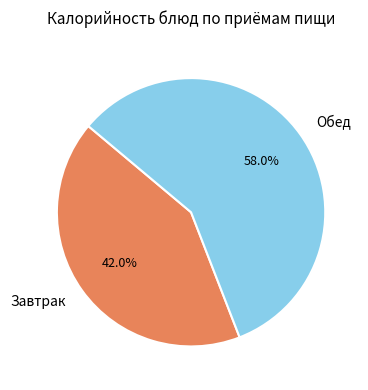

Count the number of slices in the pie.

2